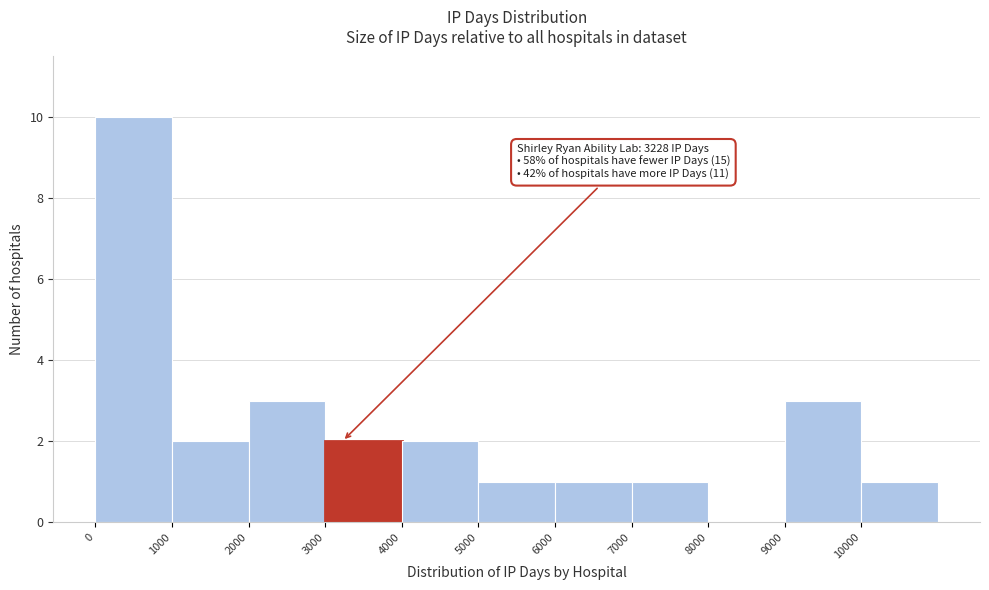

Over which range of the x-axis is the bar tallest?

0 to 1000